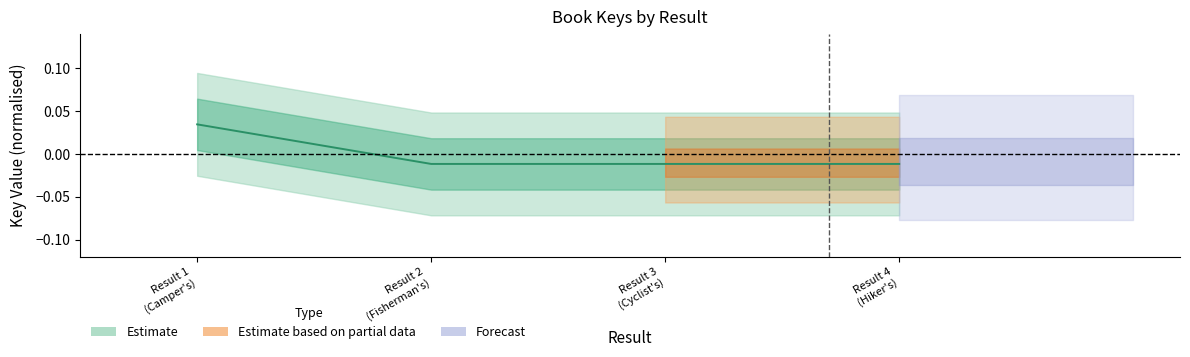

How many values are between 0 and 1?

1